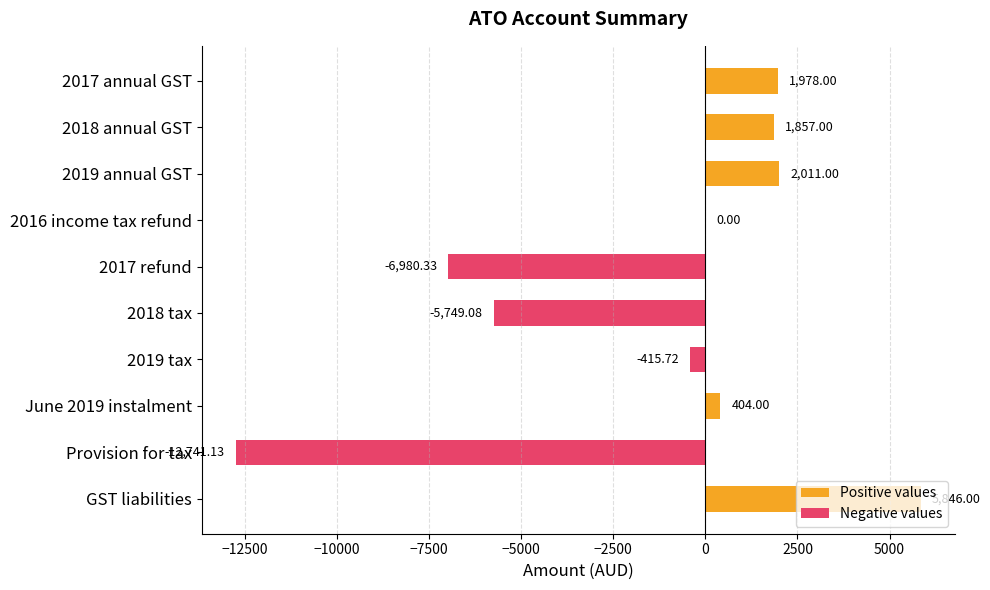

Is it true that Positive values equals 2449.4 at Provision for tax?

False